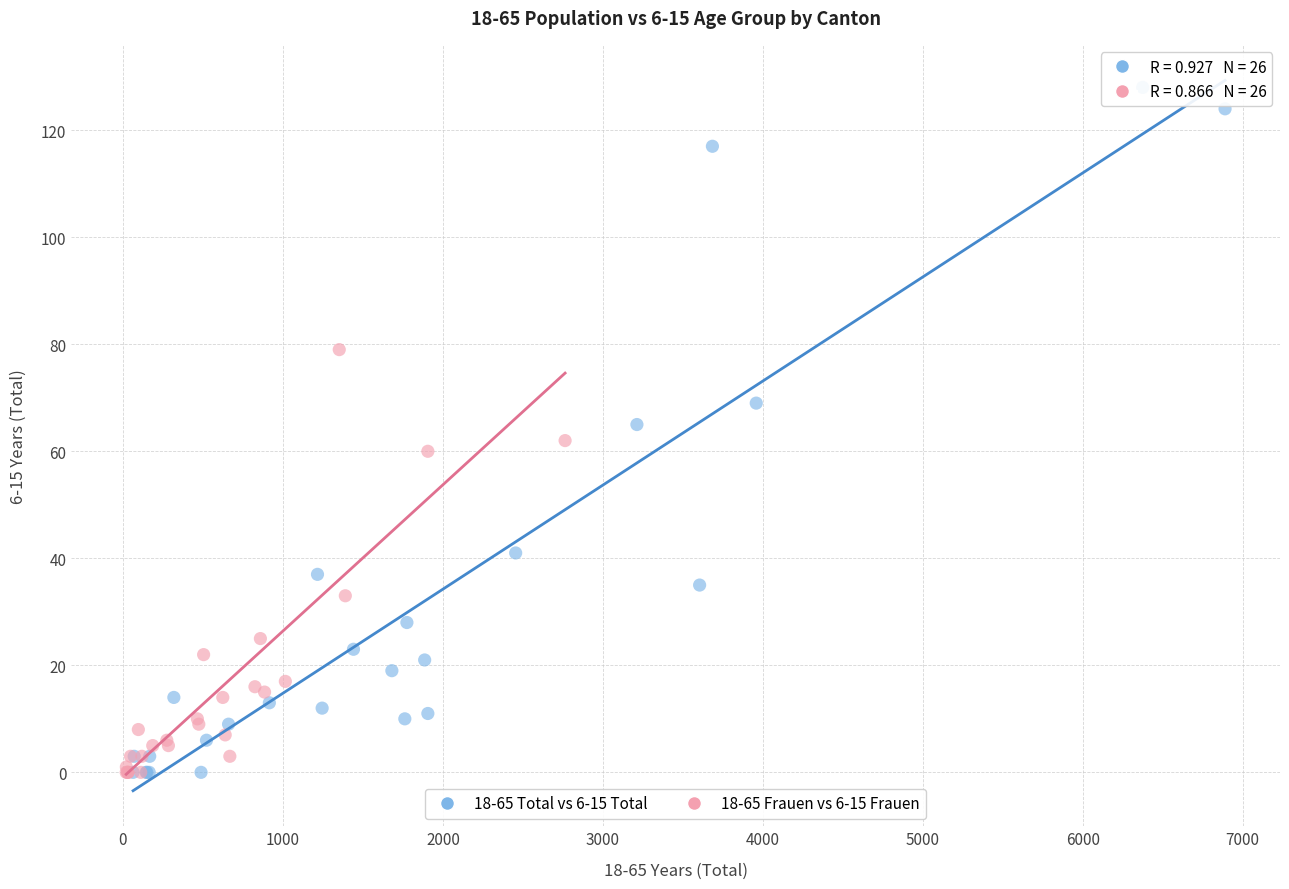

Which series has the largest Y range (max minus min)?

18-65 Total vs 6-15 Total